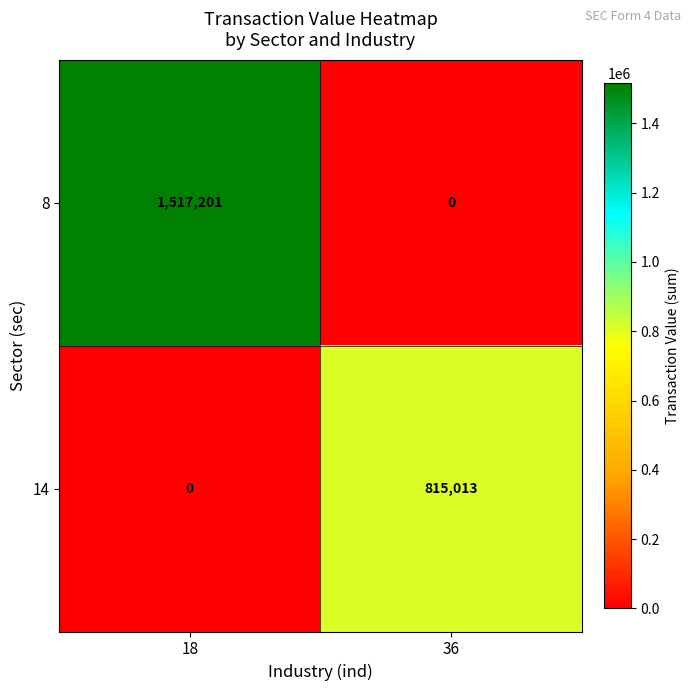

Which series has the largest range (max minus min)?

8